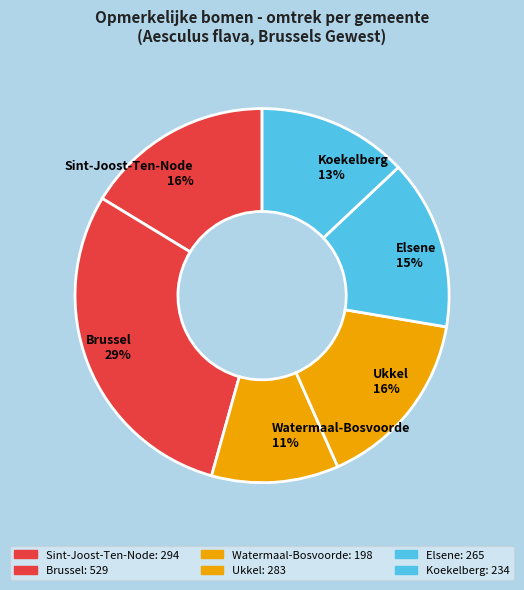

Combined, do Elsene and Sint-Joost-Ten-Node account for over 50%?

No